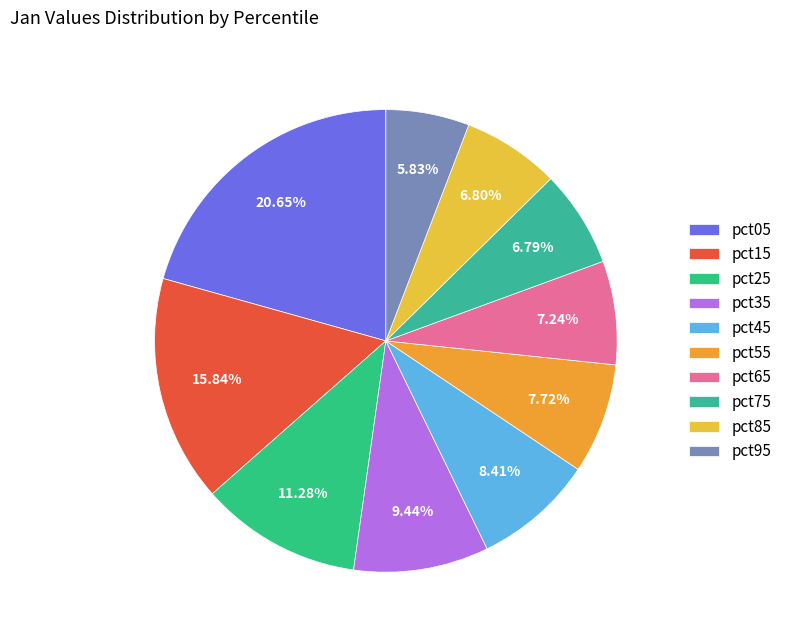

What is the change in value from pct55 to pct95?

-0.3